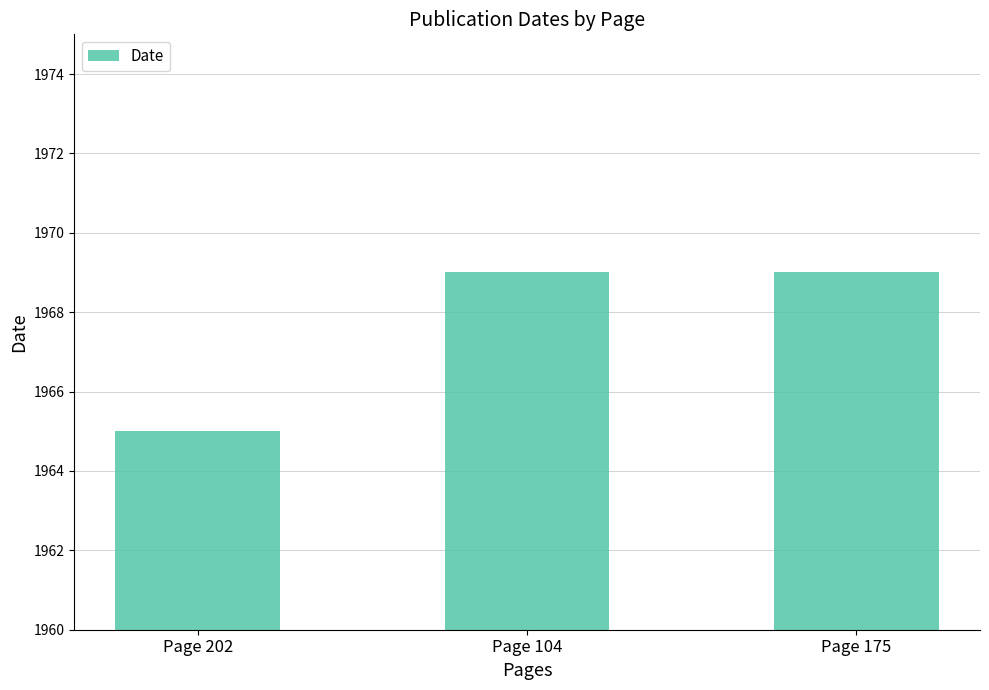

Which has a higher value, Page 202 or Page 175?

Page 175